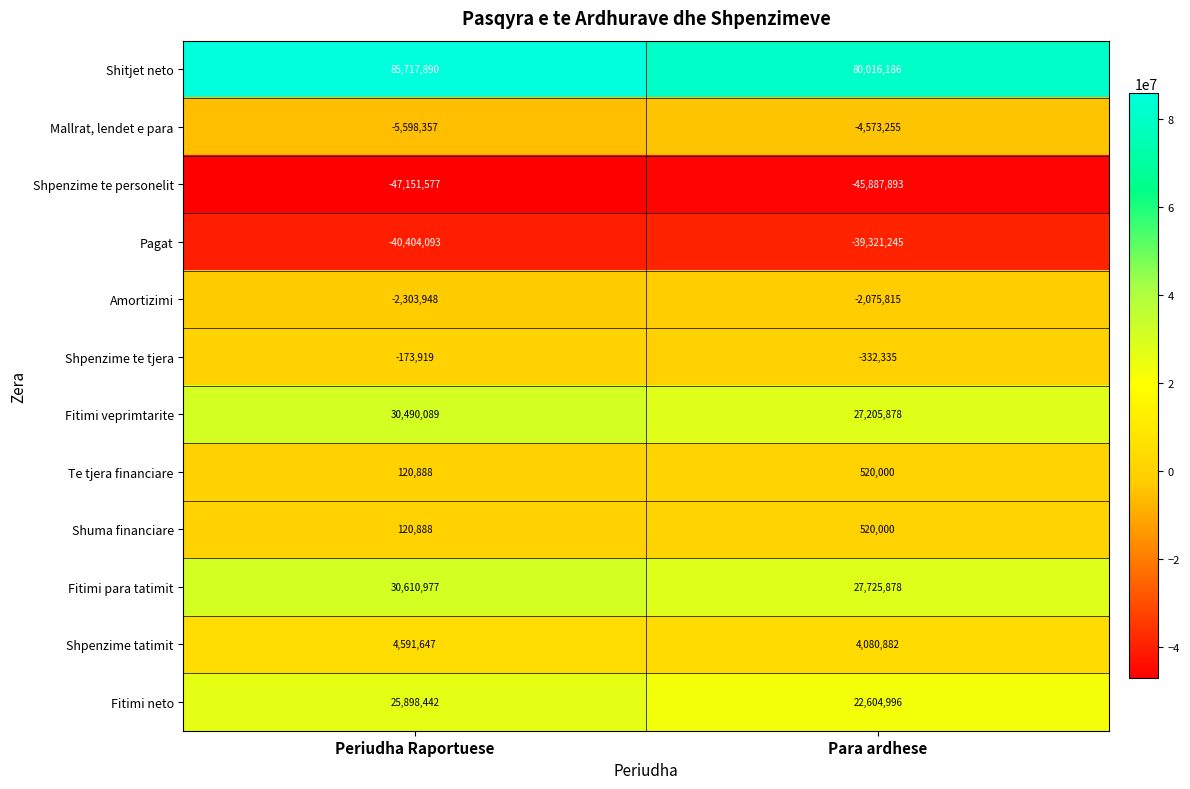

What is the difference between the Fitimi neto values at Para ardhese and Periudha Raportuese?

3293446